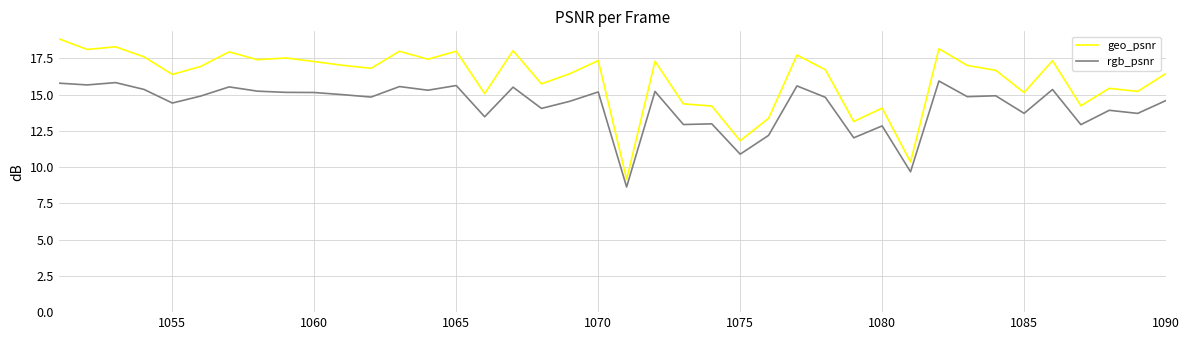

What is the maximum value for geo_psnr?

18.9